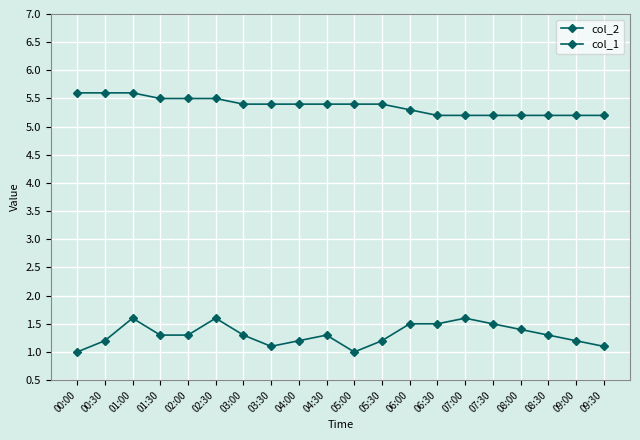

The col_2 series shows 1.3 at 03:00. True or false?

True